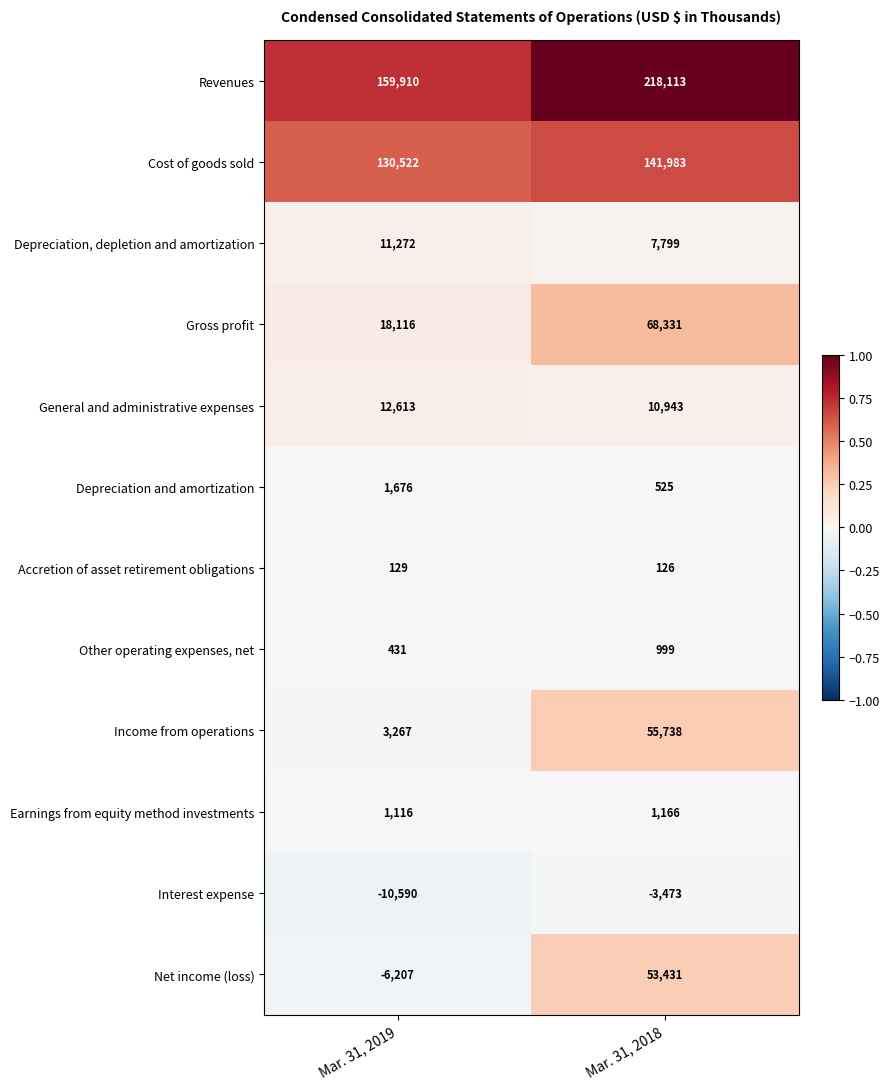

Reading right to left, list all the values displayed in this chart.

Revenues: Mar. 31, 2018=218113	Mar. 31, 2019=159910
Cost of goods sold: Mar. 31, 2018=141983	Mar. 31, 2019=130522
Depreciation, depletion and amortization: Mar. 31, 2018=7799	Mar. 31, 2019=11272
Gross profit: Mar. 31, 2018=68331	Mar. 31, 2019=18116
General and administrative expenses: Mar. 31, 2018=10943	Mar. 31, 2019=12613
Depreciation and amortization: Mar. 31, 2018=525	Mar. 31, 2019=1676
Accretion of asset retirement obligations: Mar. 31, 2018=126	Mar. 31, 2019=129
Other operating expenses, net: Mar. 31, 2018=999	Mar. 31, 2019=431
Income from operations: Mar. 31, 2018=55738	Mar. 31, 2019=3267
Earnings from equity method investments: Mar. 31, 2018=1166	Mar. 31, 2019=1116
Interest expense: Mar. 31, 2018=-3473	Mar. 31, 2019=-10590
Net income (loss): Mar. 31, 2018=53431	Mar. 31, 2019=-6207